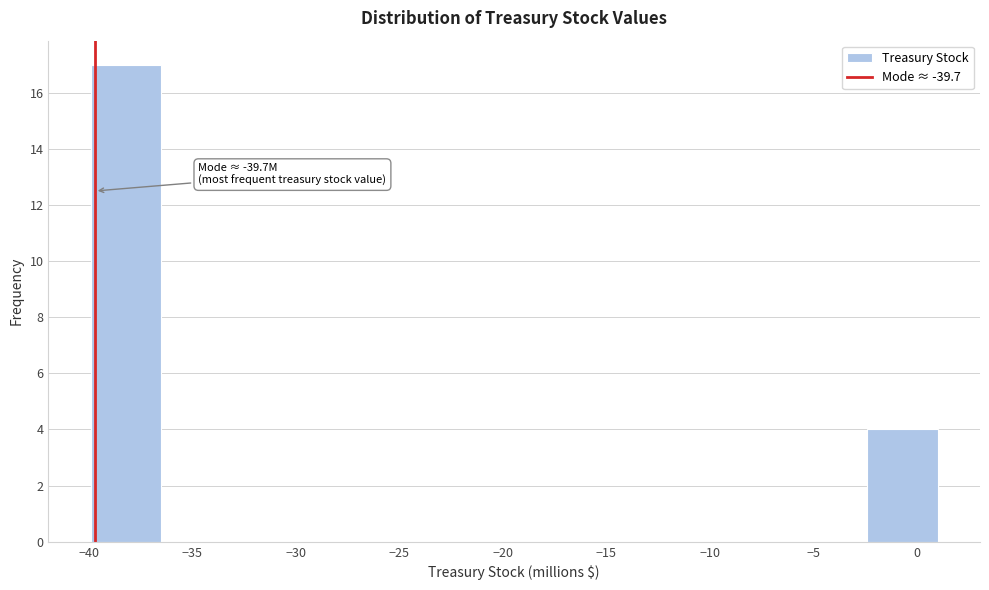

Over which range of the x-axis is the bar tallest?

-40.0 to -36.5